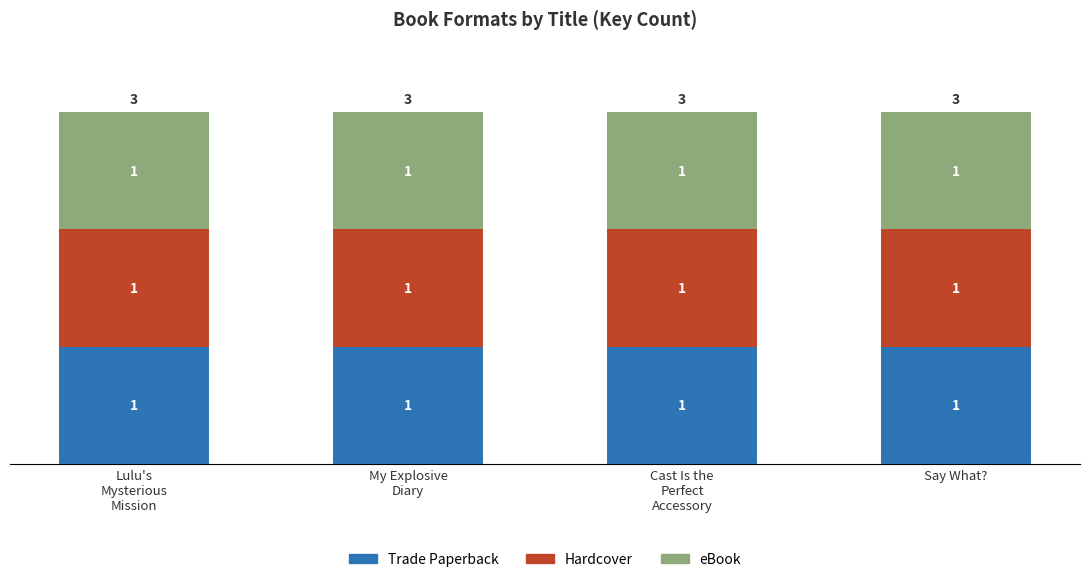

Are the bars horizontal?

No